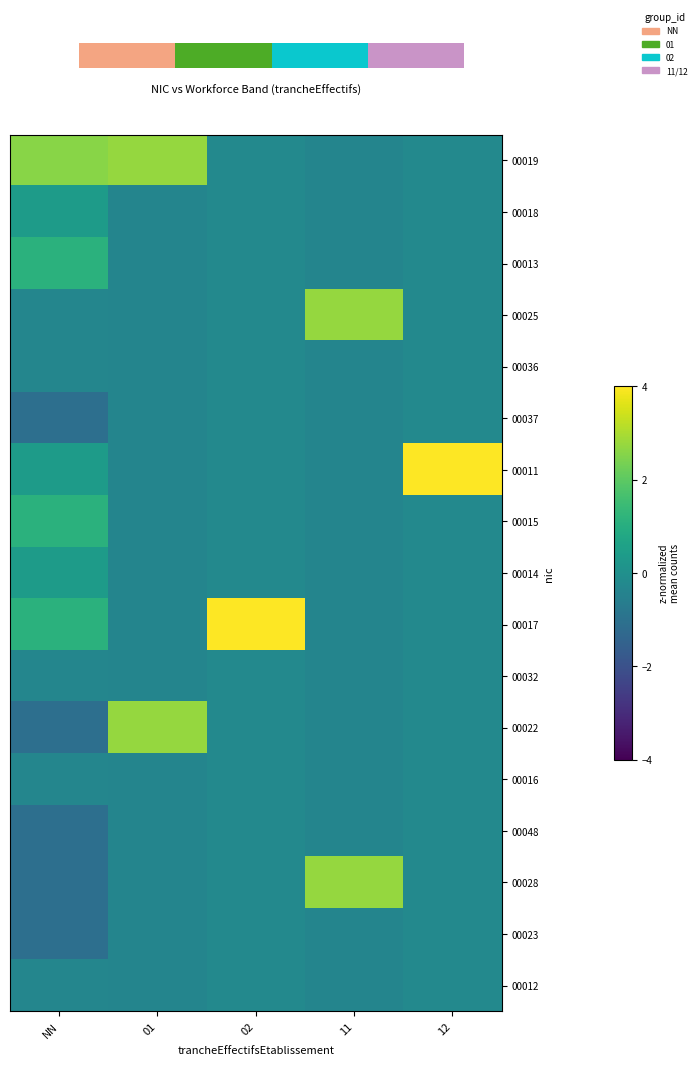

What value does the 00022 series have at 02?

-0.2